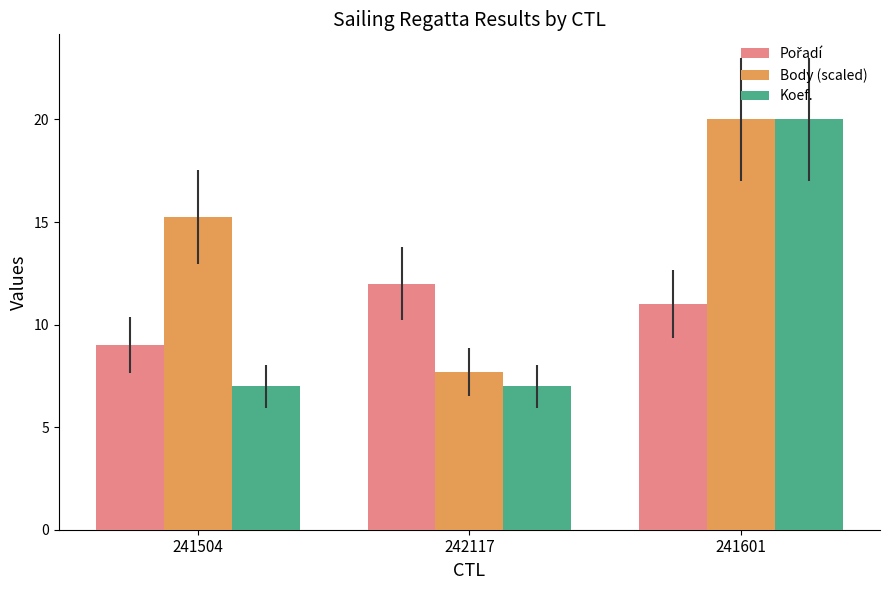

What is the minimum value for Koef.?

7.0